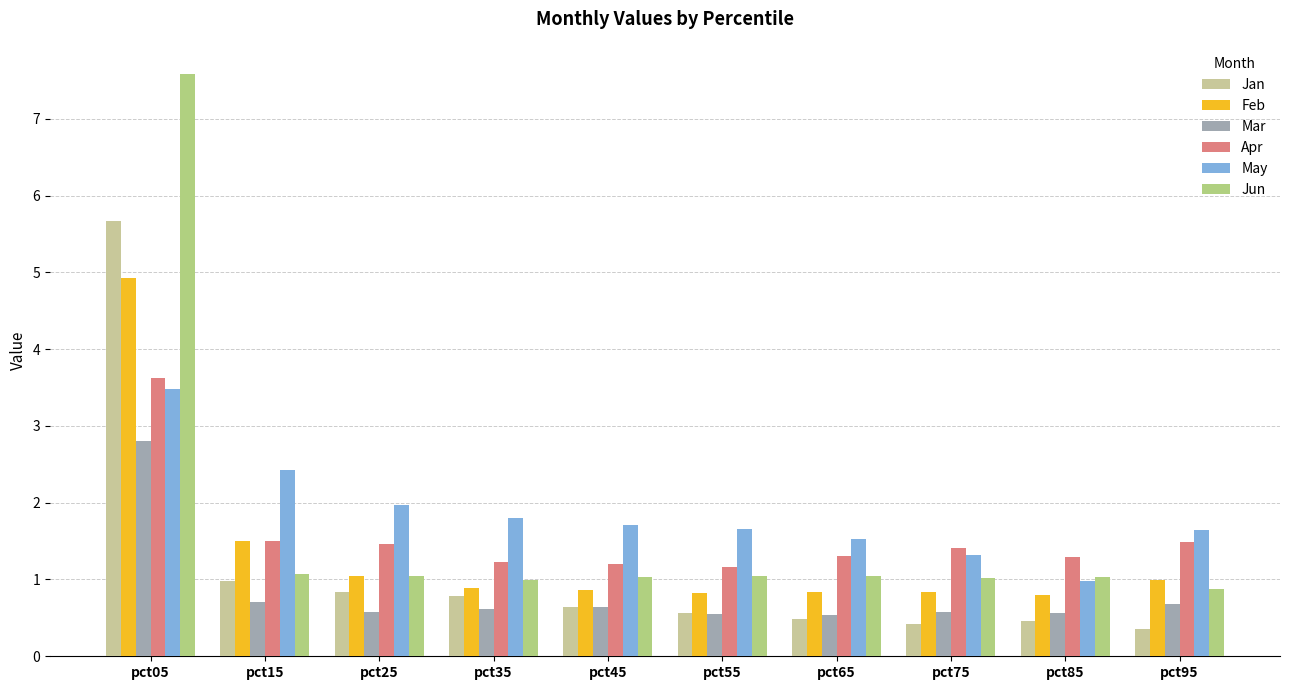

Reading right to left, list all the values displayed in this chart.

Jan: pct95=0.4	pct85=0.5	pct75=0.4	pct65=0.5	pct55=0.6	pct45=0.6	pct35=0.8	pct25=0.8	pct15=1.0	pct05=5.7
Feb: pct95=1.0	pct85=0.8	pct75=0.8	pct65=0.8	pct55=0.8	pct45=0.9	pct35=0.9	pct25=1.0	pct15=1.5	pct05=4.9
Mar: pct95=0.7	pct85=0.6	pct75=0.6	pct65=0.5	pct55=0.6	pct45=0.6	pct35=0.6	pct25=0.6	pct15=0.7	pct05=2.8
Apr: pct95=1.5	pct85=1.3	pct75=1.4	pct65=1.3	pct55=1.2	pct45=1.2	pct35=1.2	pct25=1.5	pct15=1.5	pct05=3.6
May: pct95=1.6	pct85=1.0	pct75=1.3	pct65=1.5	pct55=1.7	pct45=1.7	pct35=1.8	pct25=2.0	pct15=2.4	pct05=3.5
Jun: pct95=0.9	pct85=1.0	pct75=1.0	pct65=1.0	pct55=1.0	pct45=1.0	pct35=1.0	pct25=1.0	pct15=1.1	pct05=7.6